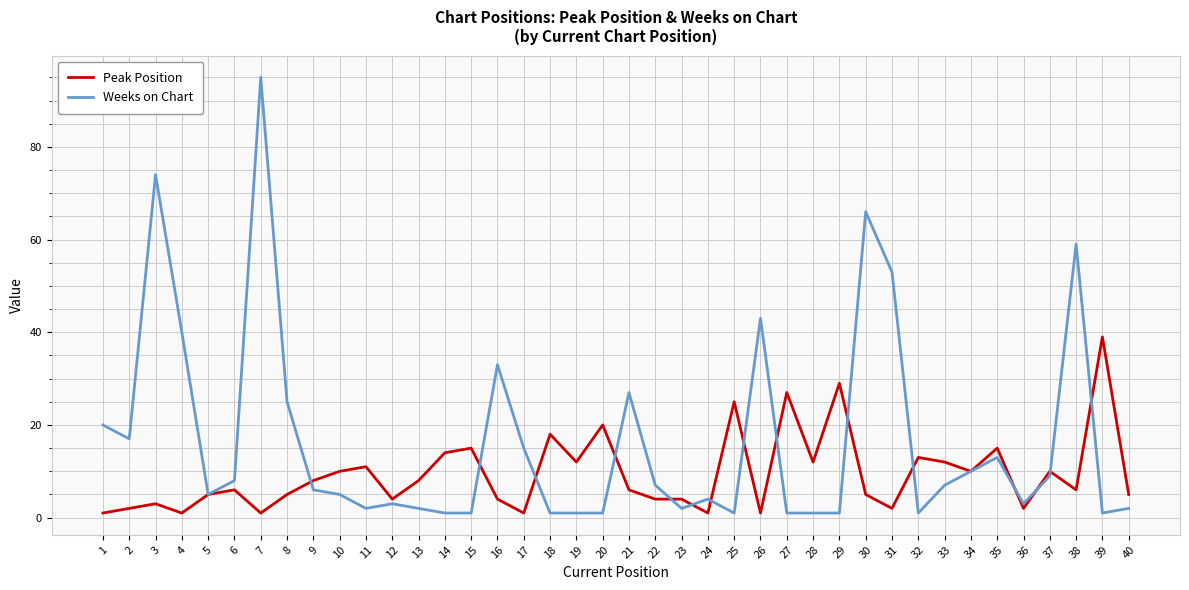

After their last crossing, which series has the higher values: Peak Position or Weeks on Chart?

Peak Position